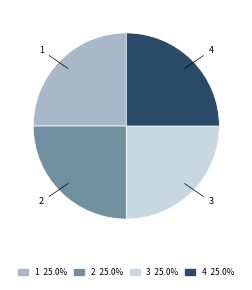

What is the ratio of the value at 4 to the value at 3?

1.0